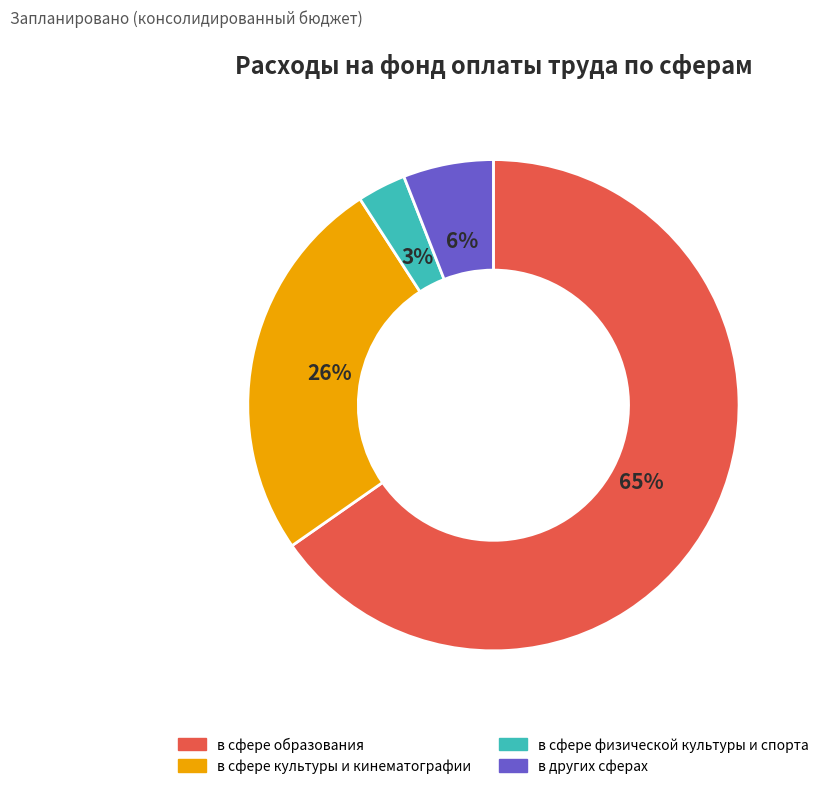

To the nearest percent, what is the combined percentage of в сфере физической культуры и спорта and в сфере культуры и кинематографии?

29%